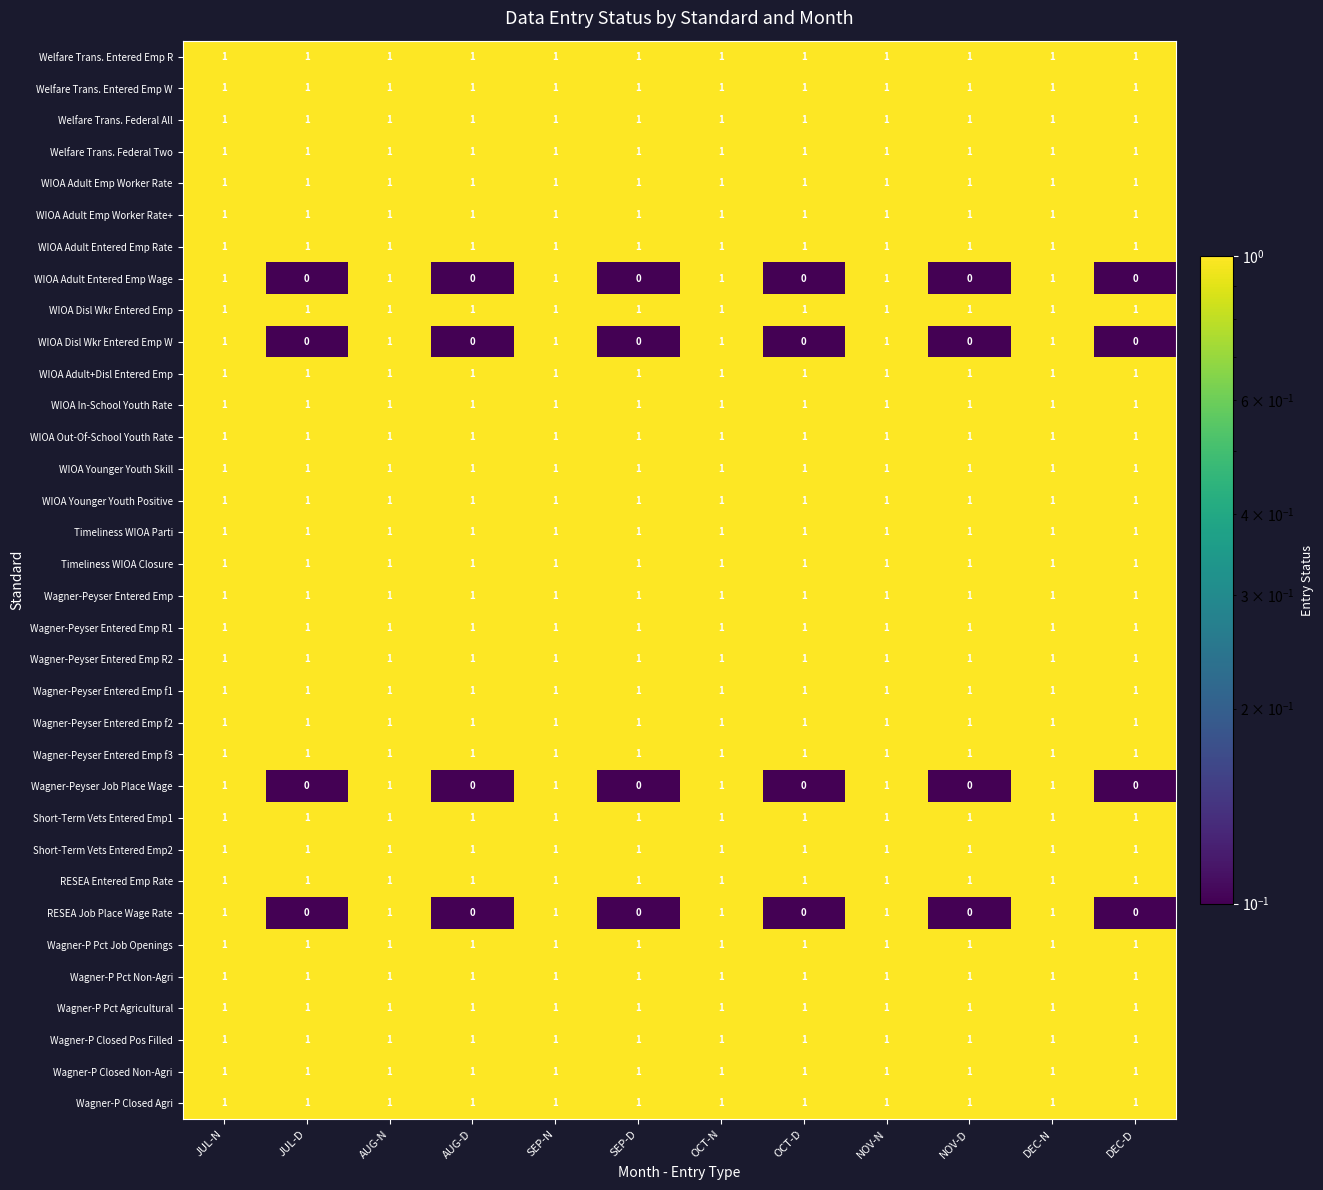

What is the total value across all series at DEC-N?

34